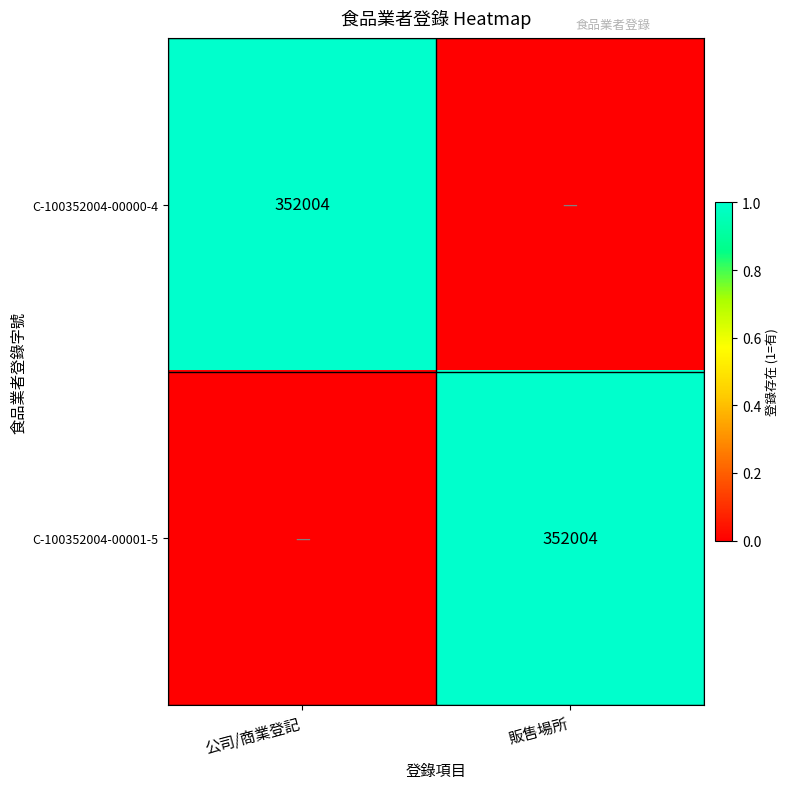

The value of C-100352004-00001-5 at 販售場所 is 191140. True or false?

False